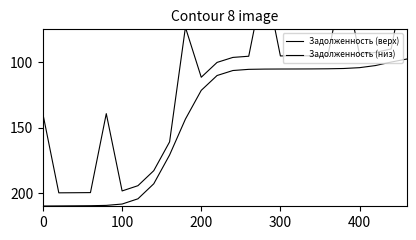

What is the spread (max minus min) of values at 8?

10.0